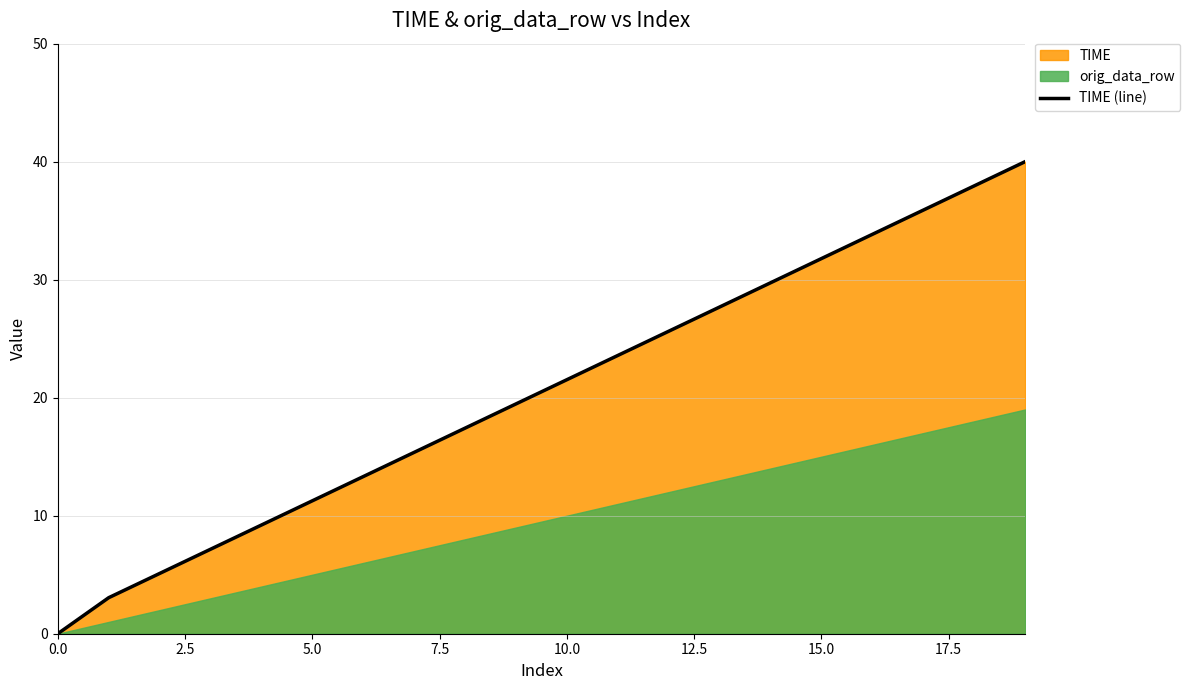

What is the highest value of the TIME (line) series?

40.0